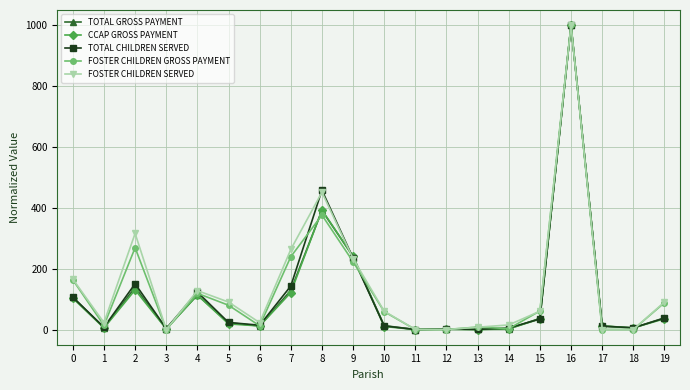

What is the total value across all series at 9?

1171.2